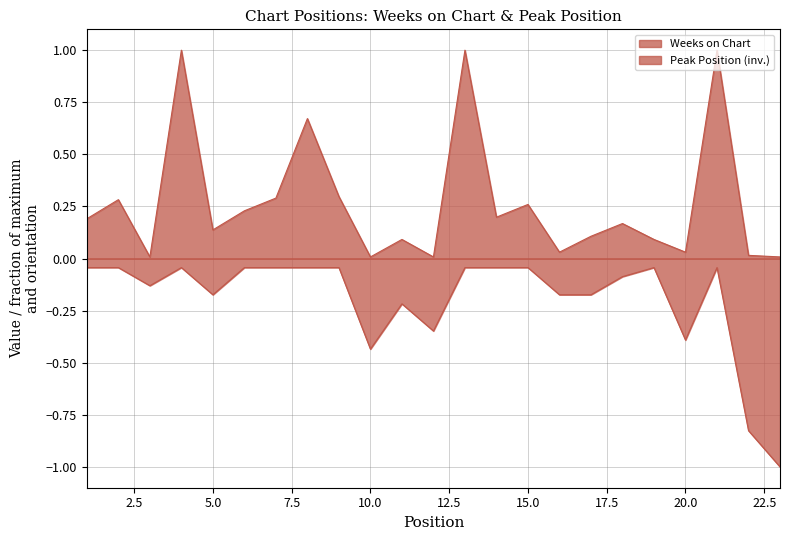

Which label corresponds to the smallest value in the chart?

23